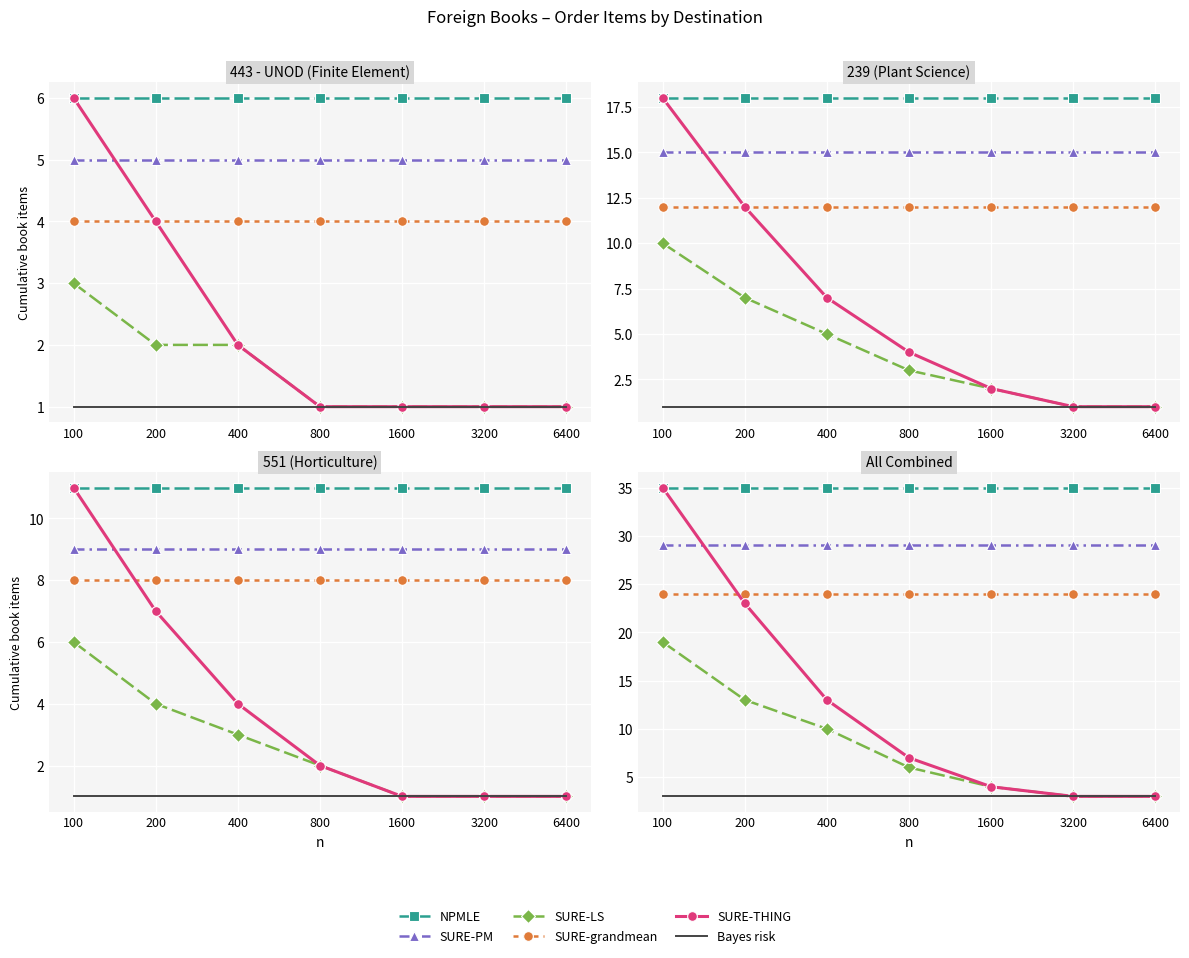

What is the greatest value displayed?

35